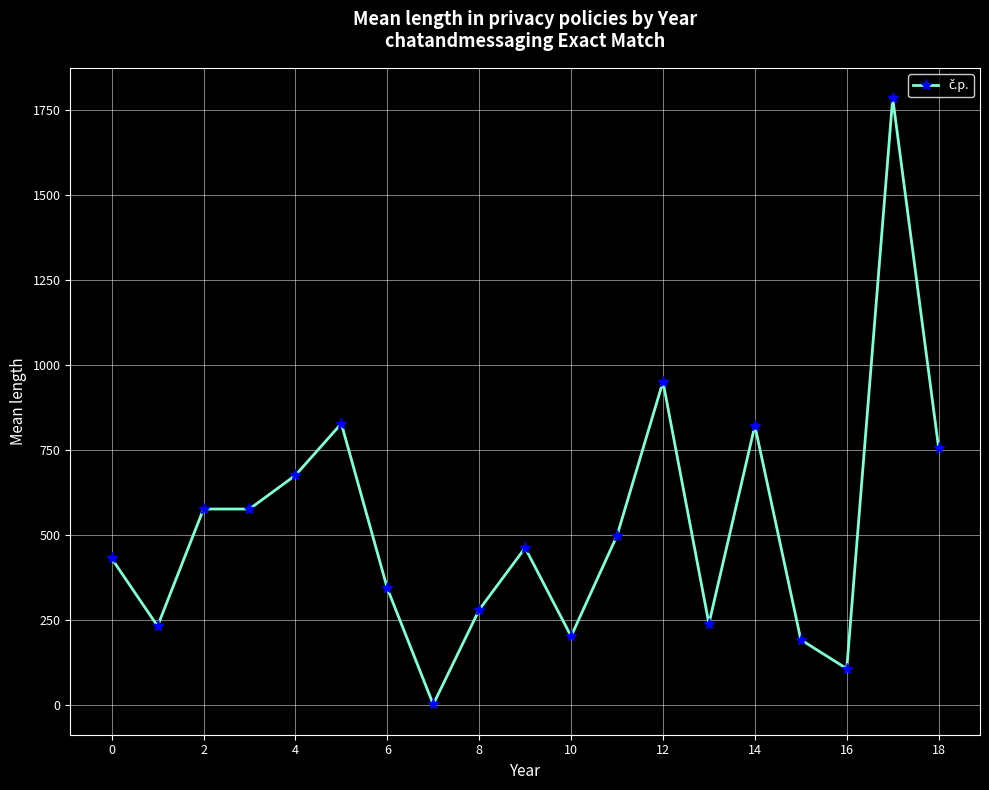

What is the difference between the maximum and second lowest values?

1676